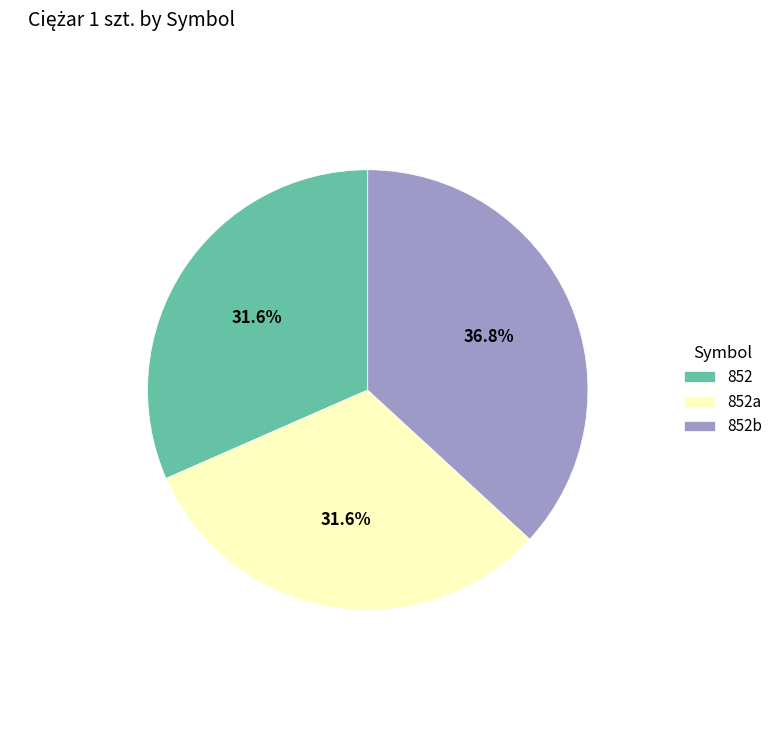

Which category has the biggest portion of the pie?

852b